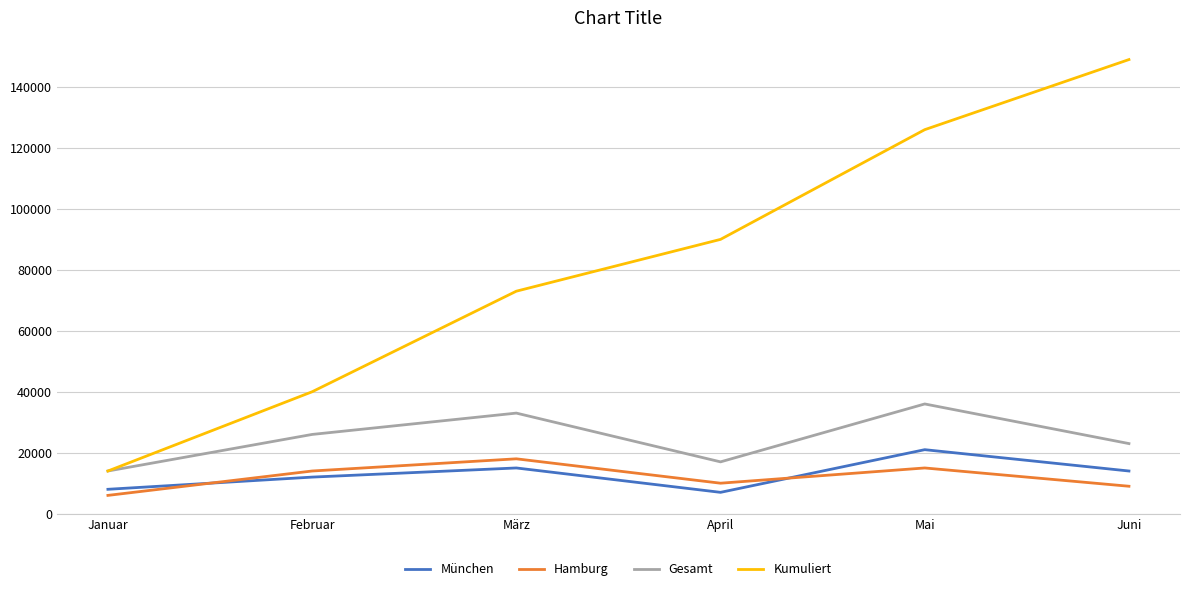

True or false: Hamburg and Kumuliert intersect in this chart.

False